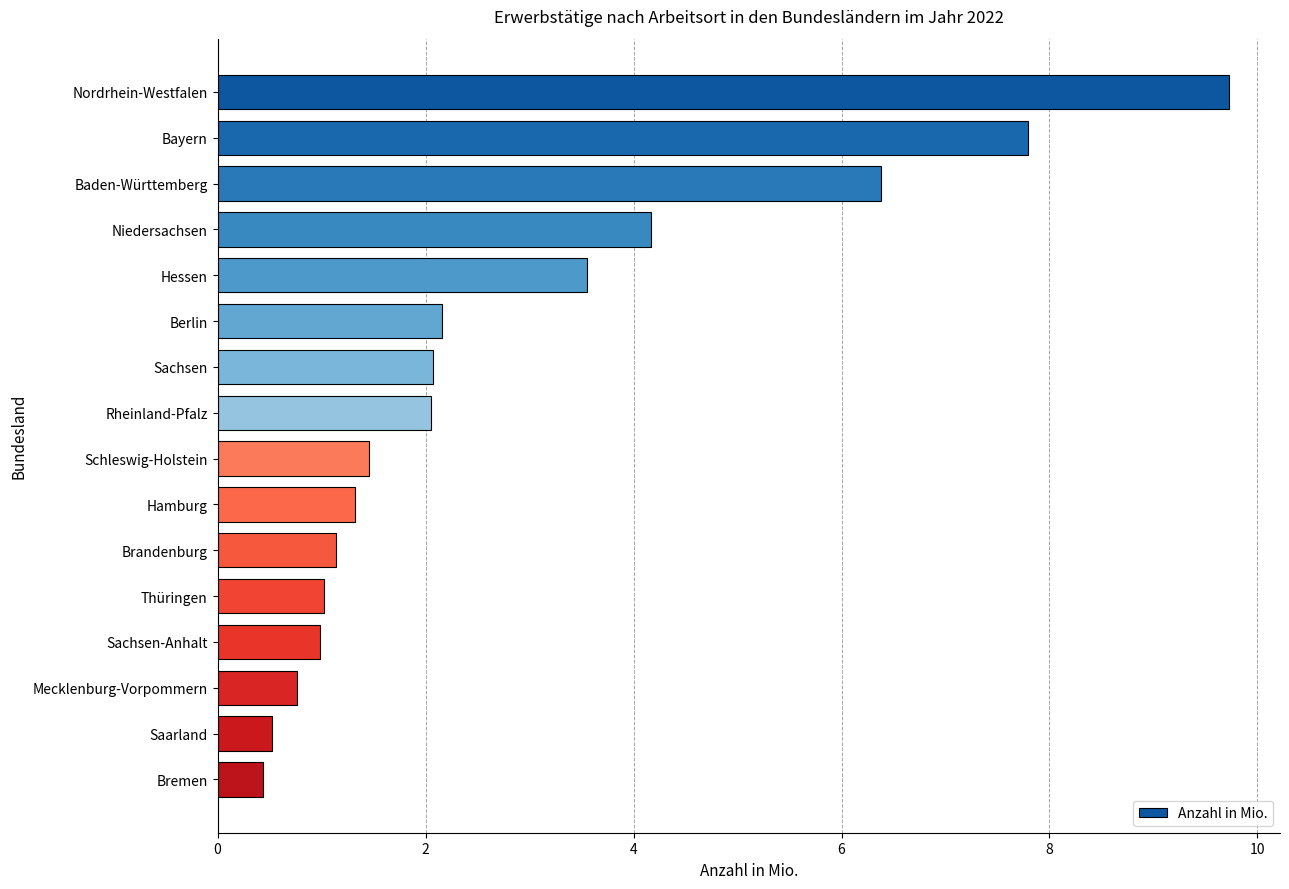

What is the value of the 1st bar from the top?

9.7